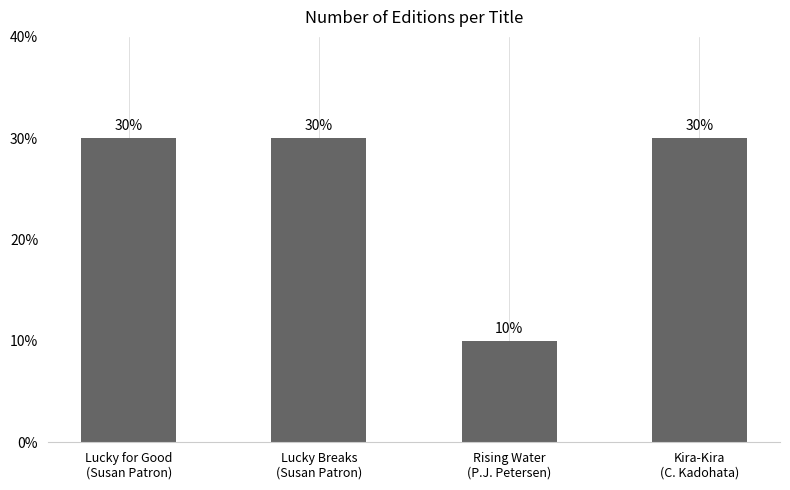

Does the chart contain any negative values?

No